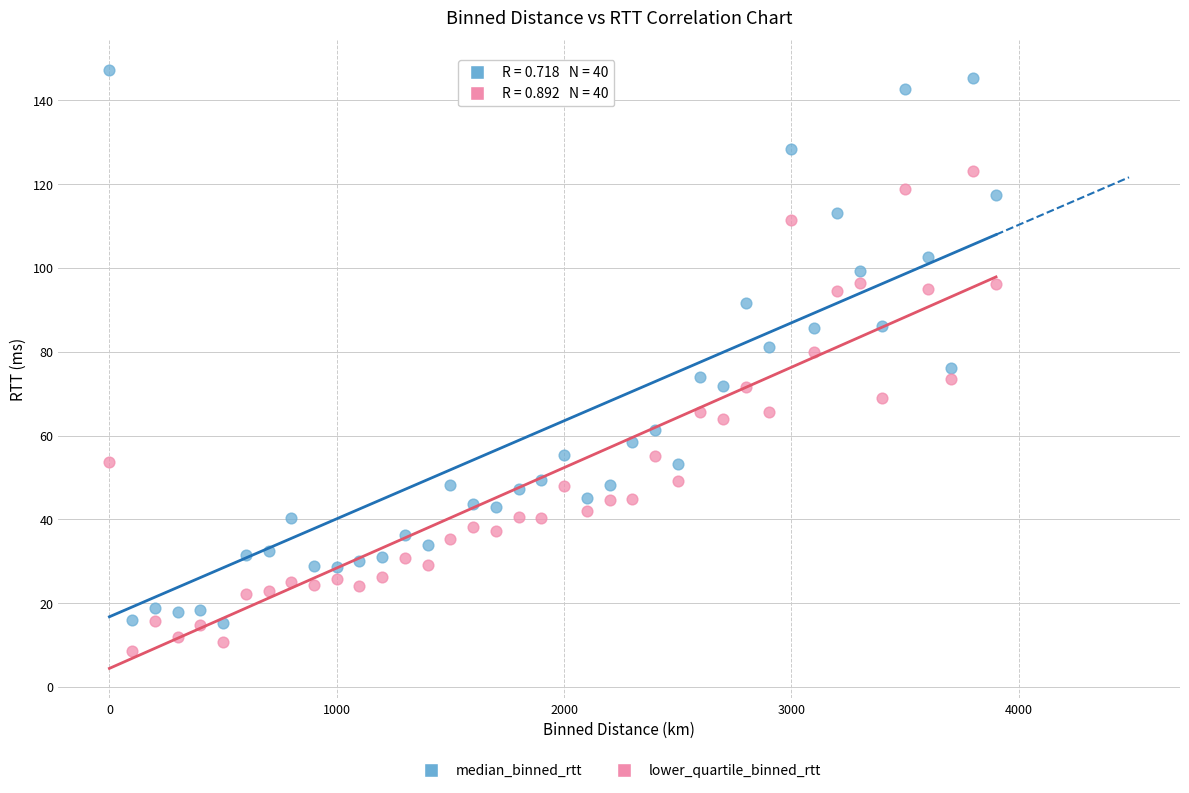

Which series contains the highest Y value?

median_binned_rtt